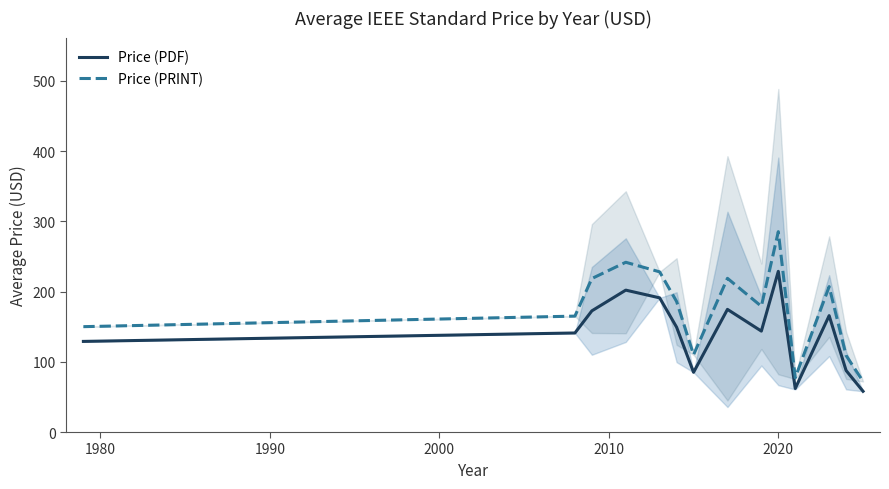

True or false: Price (PRINT) and Price (PDF) cross at least once.

False